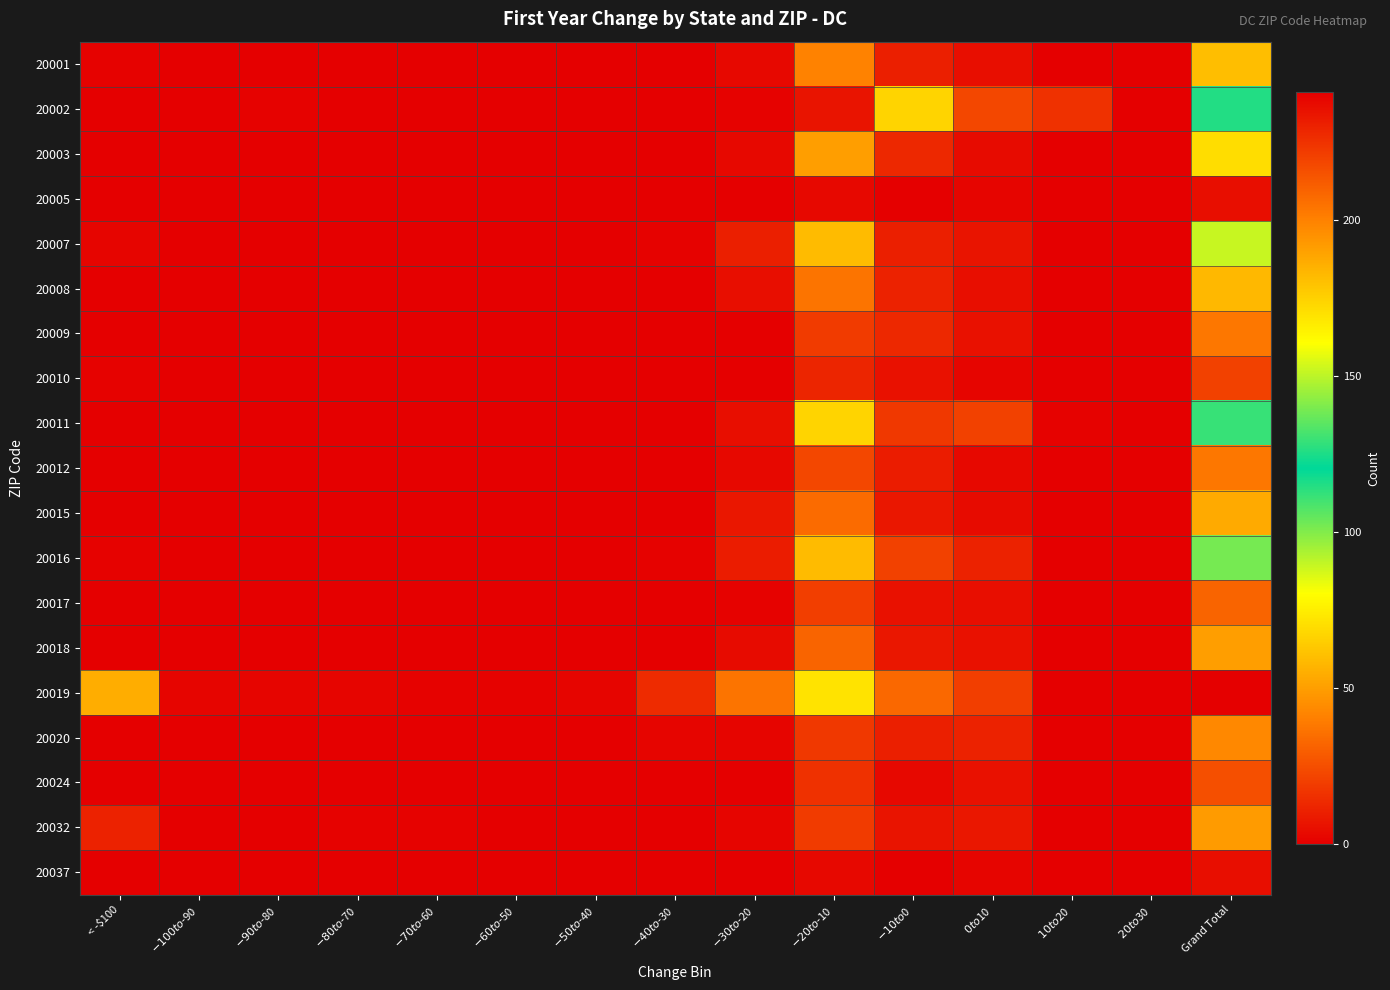

Which series has the largest total across all categories?

20019